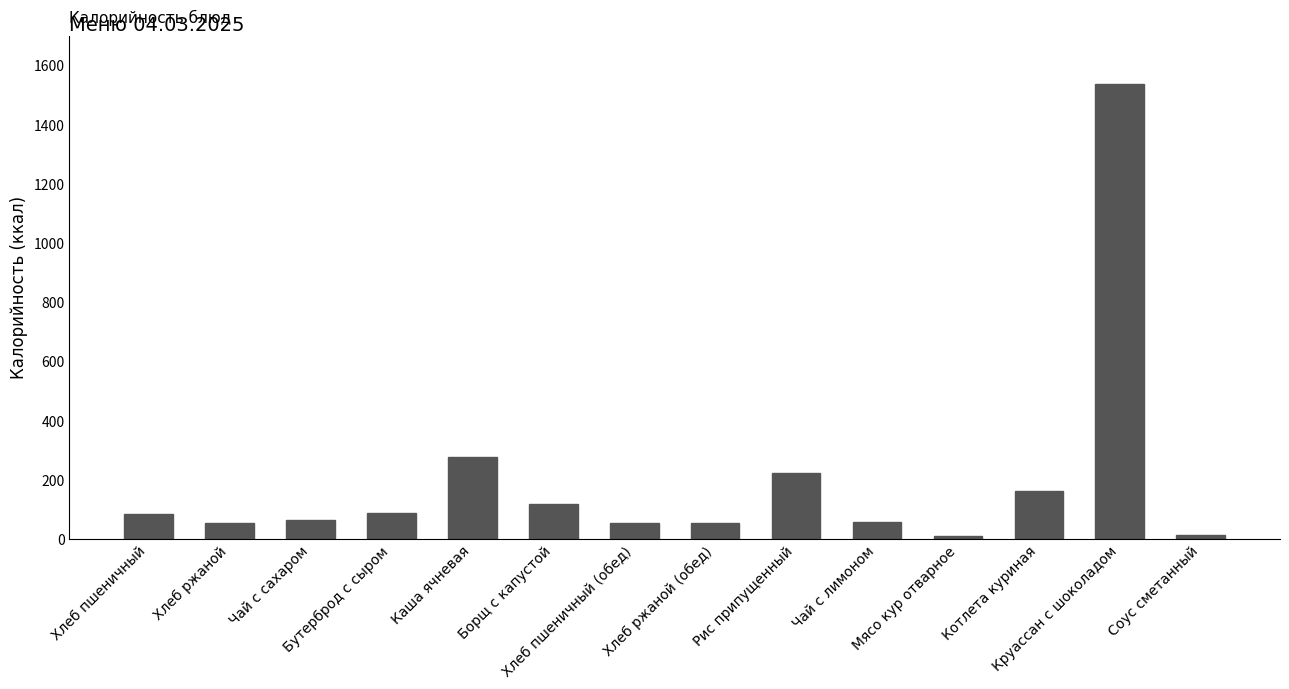

What value does the data have at Чай с лимоном?

59.9